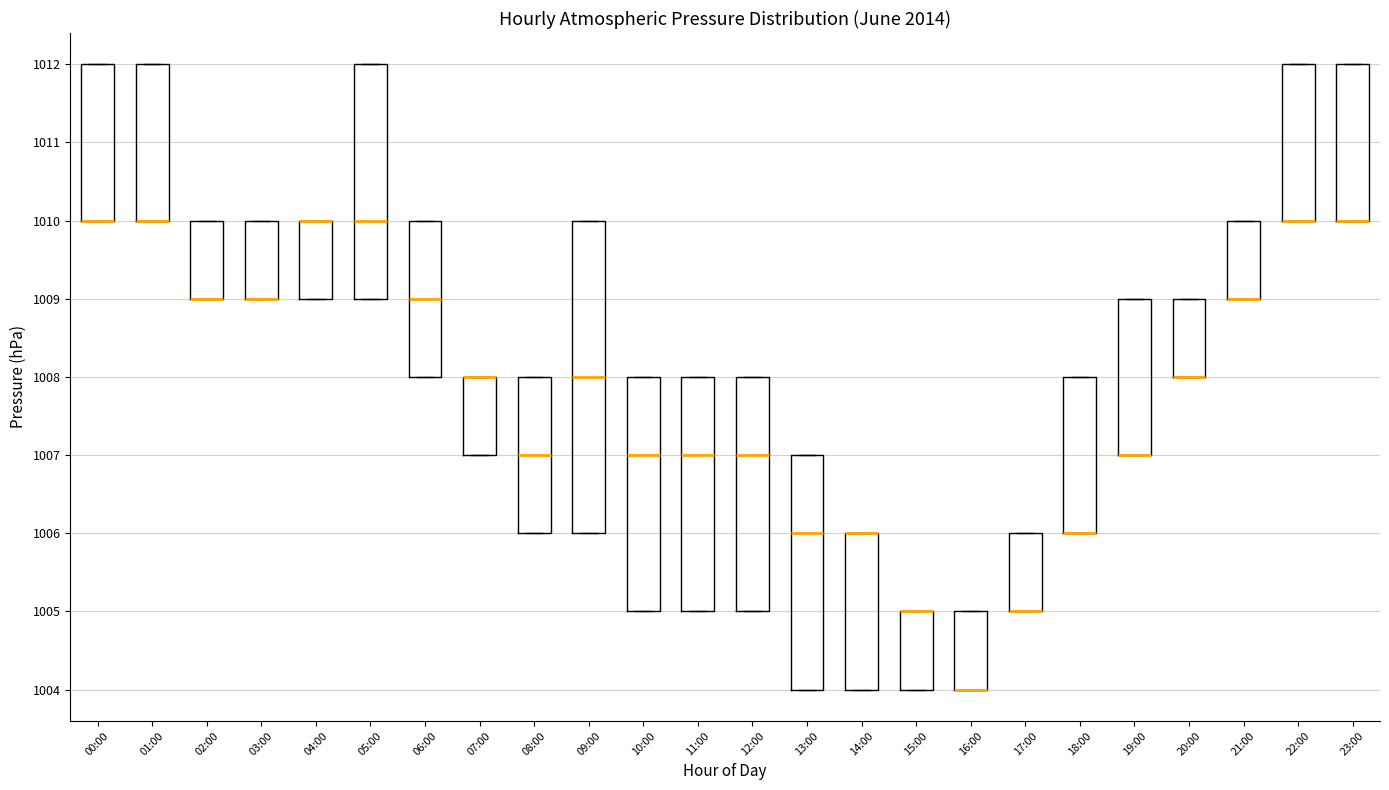

Reading left to right, transcribe this box plot: for each box, give where its median line is, the range the box spans, and where its two whiskers end, as read against the y-axis. The values are not printed on the chart, so give them approximately, as read against the axis.

00:00: median 1010 (drawn on the box's lower edge), box 1010 to 1012, whiskers 1010 to 1012
01:00: median 1010 (drawn on the box's lower edge), box 1010 to 1012, whiskers 1010 to 1012
02:00: median 1009 (drawn on the box's lower edge), box 1009 to 1010, whiskers 1009 to 1010
03:00: median 1009 (drawn on the box's lower edge), box 1009 to 1010, whiskers 1009 to 1010
04:00: median 1010 (drawn on the box's upper edge), box 1009 to 1010, whiskers 1009 to 1010
05:00: median 1010, box 1009 to 1012, whiskers 1009 to 1012
06:00: median 1009, box 1008 to 1010, whiskers 1008 to 1010
07:00: median 1008 (drawn on the box's upper edge), box 1007 to 1008, whiskers 1007 to 1008
08:00: median 1007, box 1006 to 1008, whiskers 1006 to 1008
09:00: median 1008, box 1006 to 1010, whiskers 1006 to 1010
10:00: median 1007, box 1005 to 1008, whiskers 1005 to 1008
11:00: median 1007, box 1005 to 1008, whiskers 1005 to 1008
12:00: median 1007, box 1005 to 1008, whiskers 1005 to 1008
13:00: median 1006, box 1004 to 1007, whiskers 1004 to 1007
14:00: median 1006 (drawn on the box's upper edge), box 1004 to 1006, whiskers 1004 to 1006
15:00: median 1005 (drawn on the box's upper edge), box 1004 to 1005, whiskers 1004 to 1005
16:00: median 1004 (drawn on the box's lower edge), box 1004 to 1005, whiskers 1004 to 1005
17:00: median 1005 (drawn on the box's lower edge), box 1005 to 1006, whiskers 1005 to 1006
18:00: median 1006 (drawn on the box's lower edge), box 1006 to 1008, whiskers 1006 to 1008
19:00: median 1007 (drawn on the box's lower edge), box 1007 to 1009, whiskers 1007 to 1009
20:00: median 1008 (drawn on the box's lower edge), box 1008 to 1009, whiskers 1008 to 1009
21:00: median 1009 (drawn on the box's lower edge), box 1009 to 1010, whiskers 1009 to 1010
22:00: median 1010 (drawn on the box's lower edge), box 1010 to 1012, whiskers 1010 to 1012
23:00: median 1010 (drawn on the box's lower edge), box 1010 to 1012, whiskers 1010 to 1012